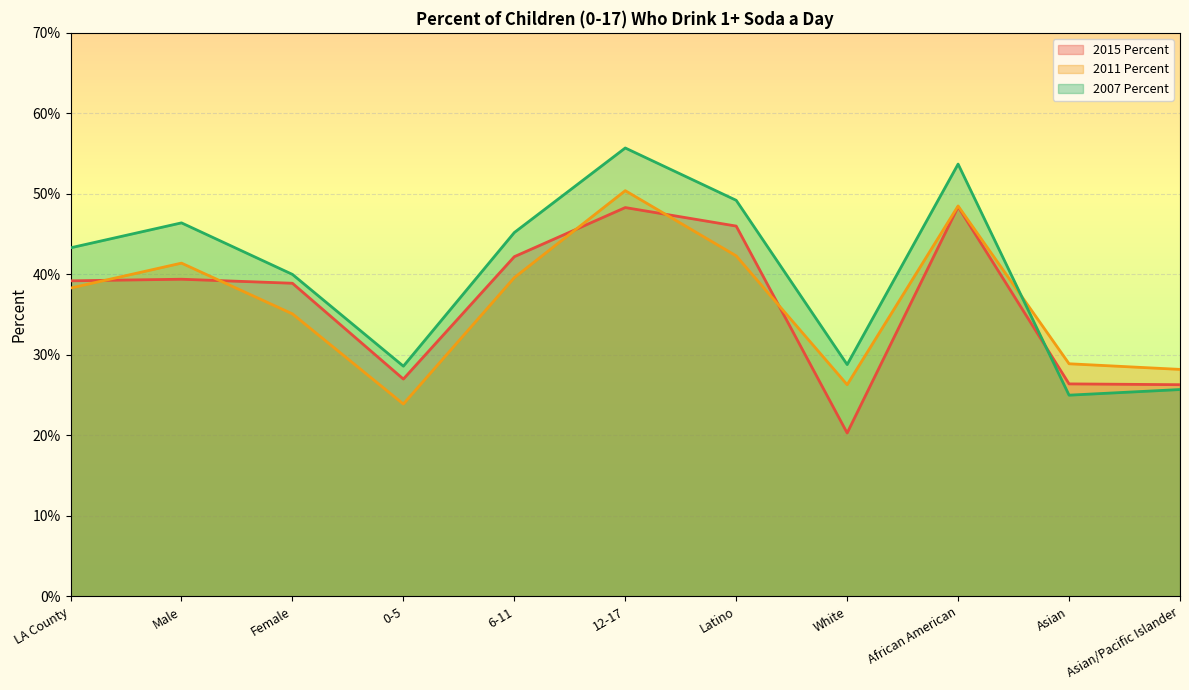

Which series has the widest spread of values?

2007 Percent